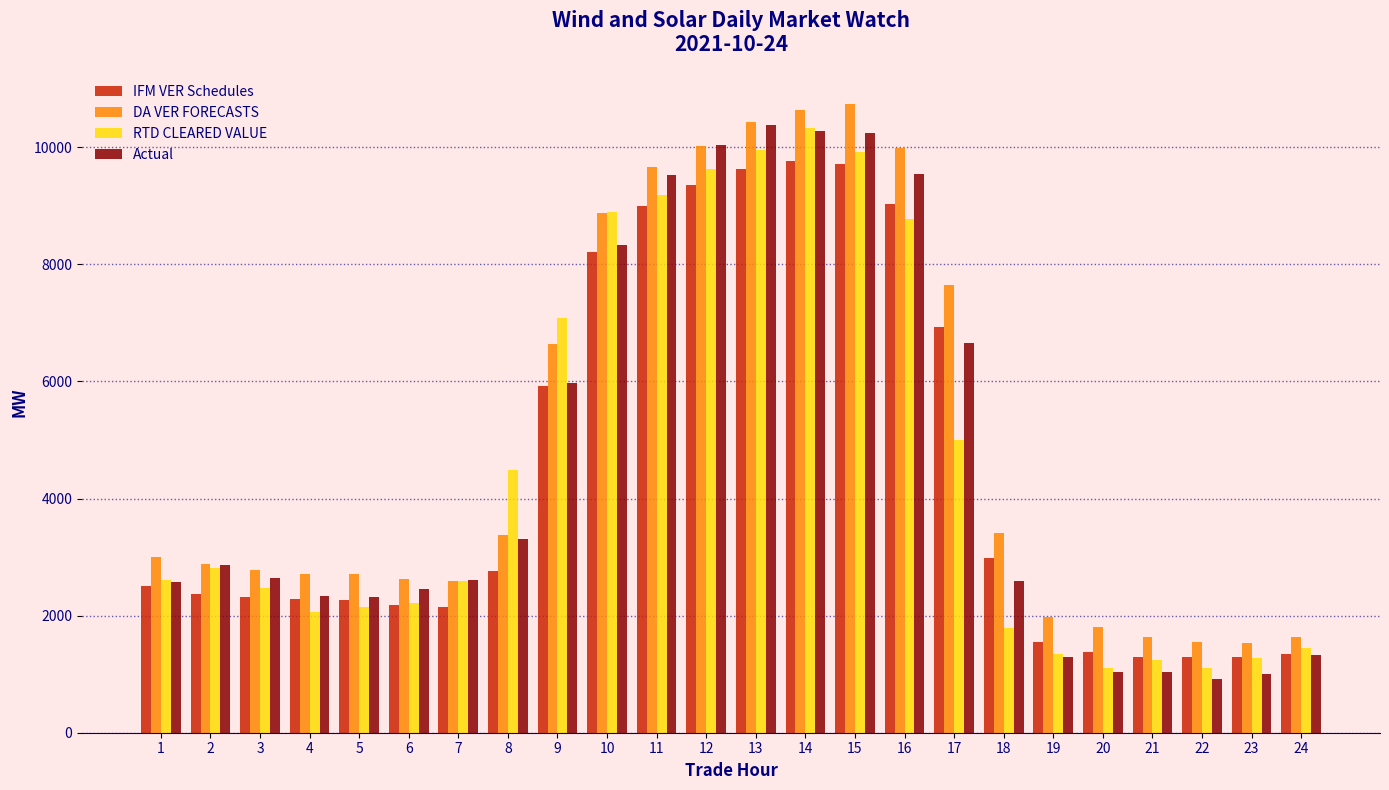

Are the bars grouped side by side (vs. stacked)?

Yes